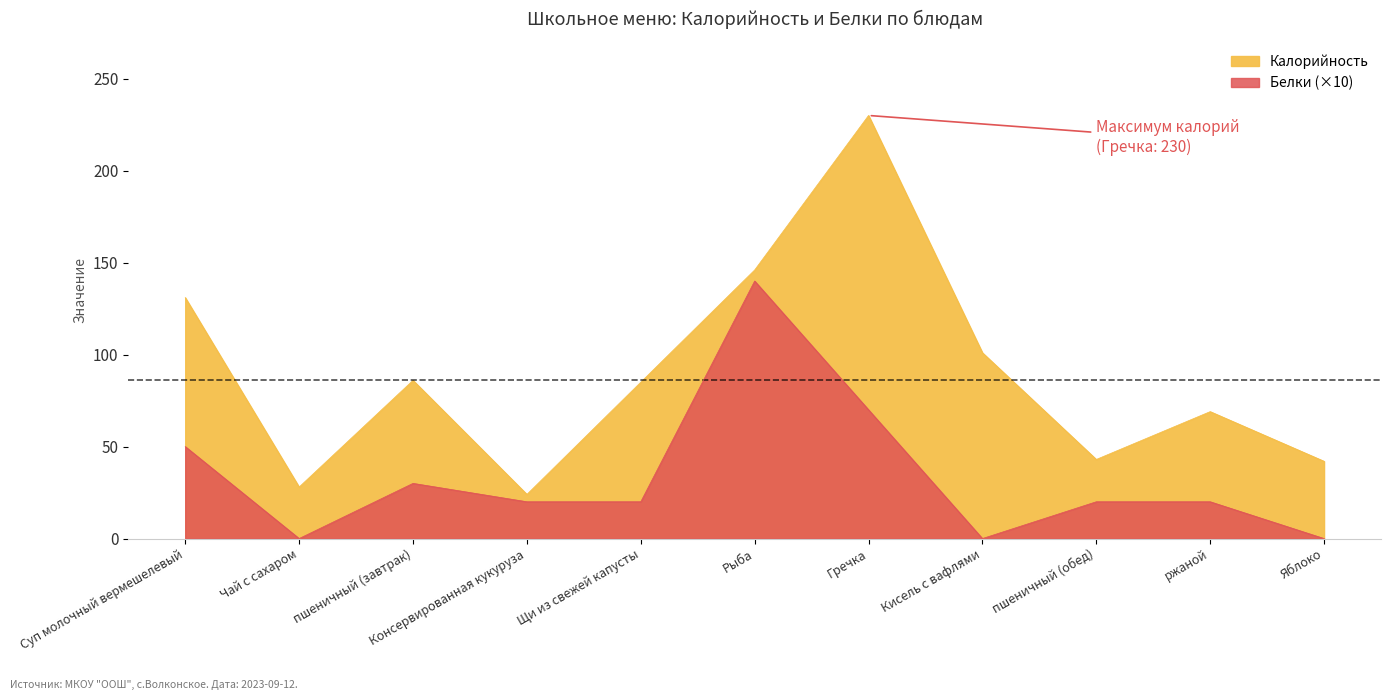

Where is Калорийность nearest to the value 127?

Суп молочный вермешелевый